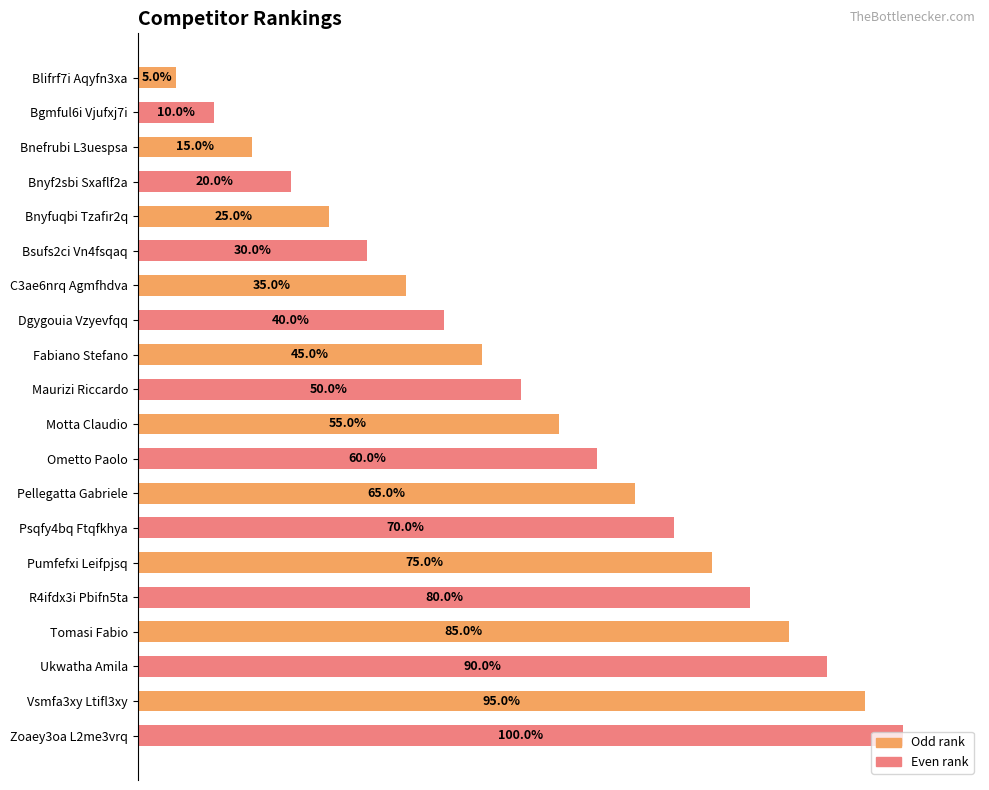

Between Bsufs2ci Vn4fsqaq and Vsmfa3xy Ltifl3xy, which is larger?

Vsmfa3xy Ltifl3xy